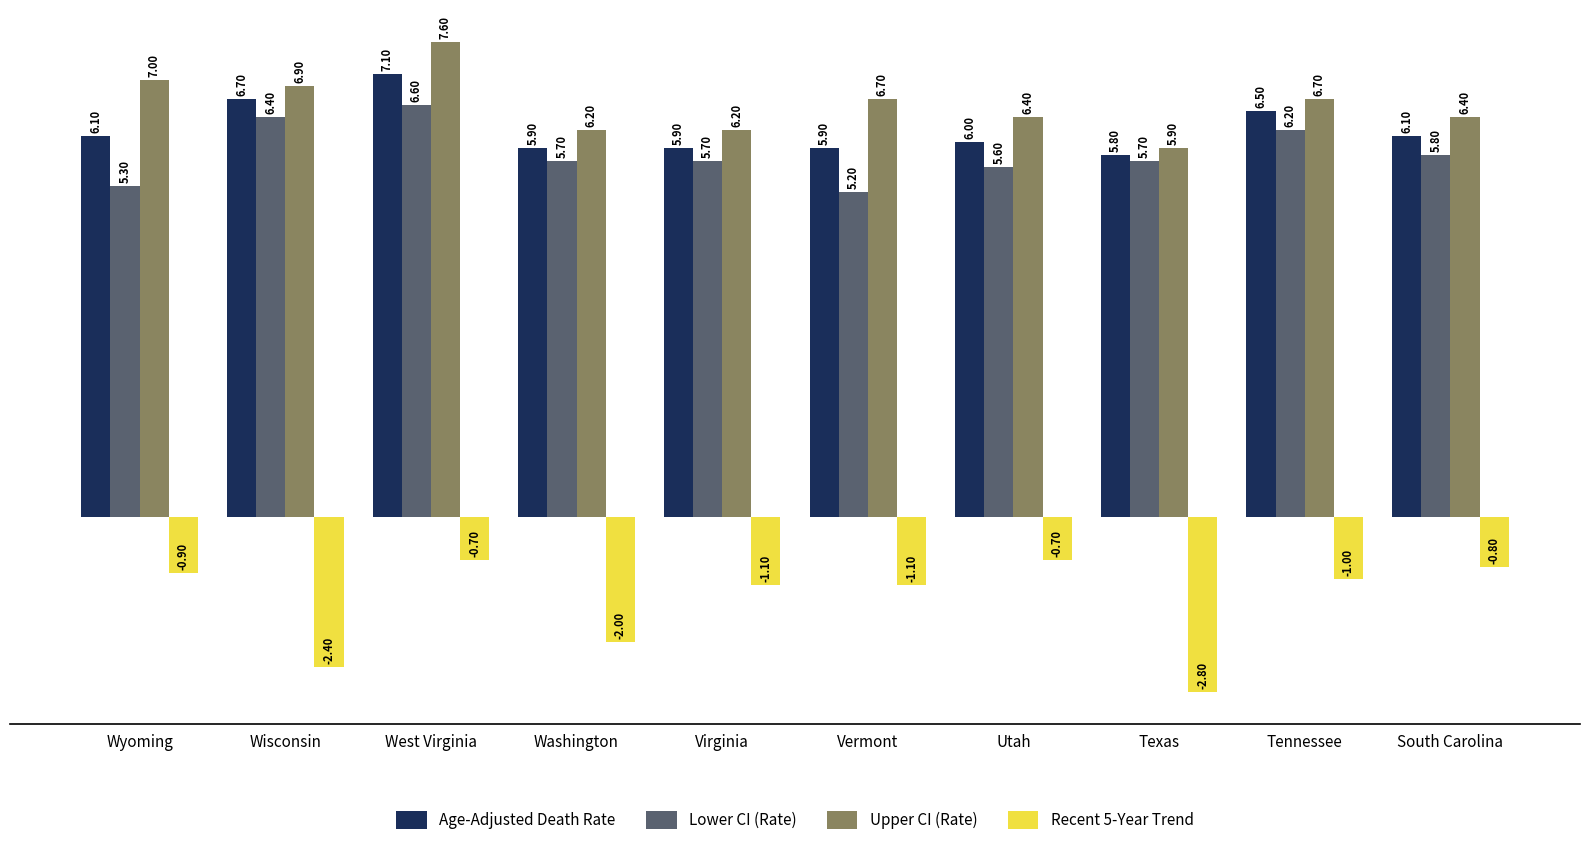

What is the label of the 3rd bar from the left?

West Virginia